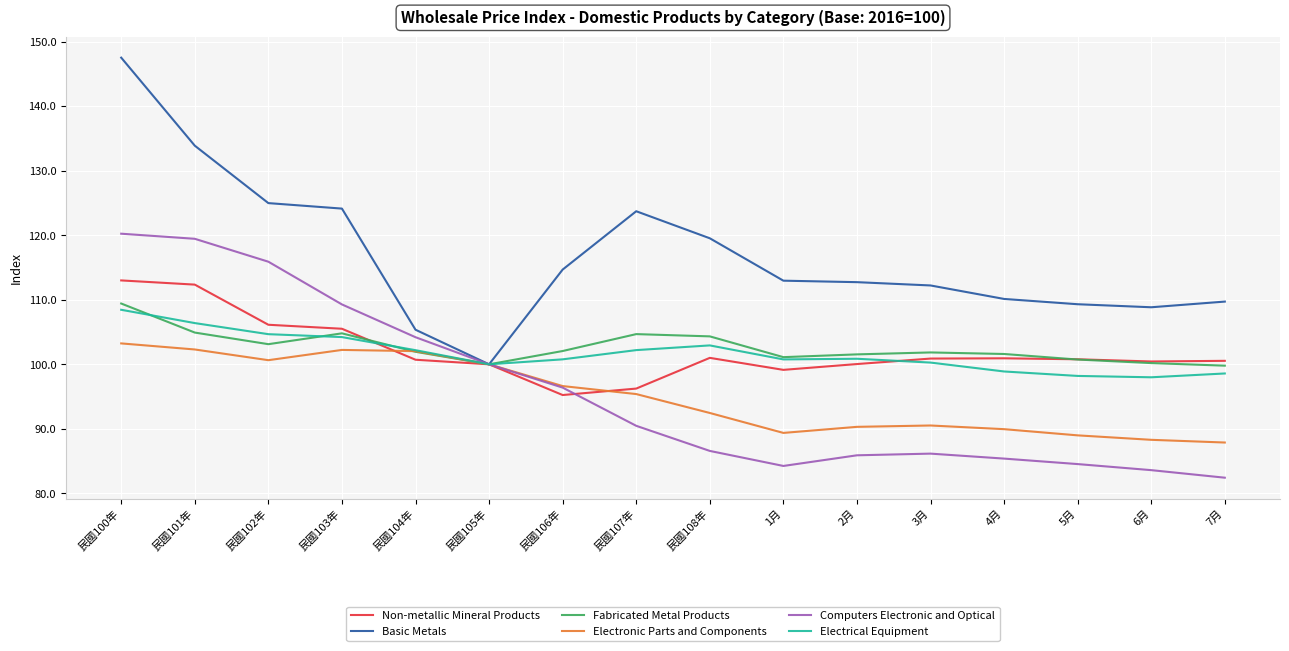

What is the difference between the second highest and minimum values in the Electronic Parts and Components series?

14.4